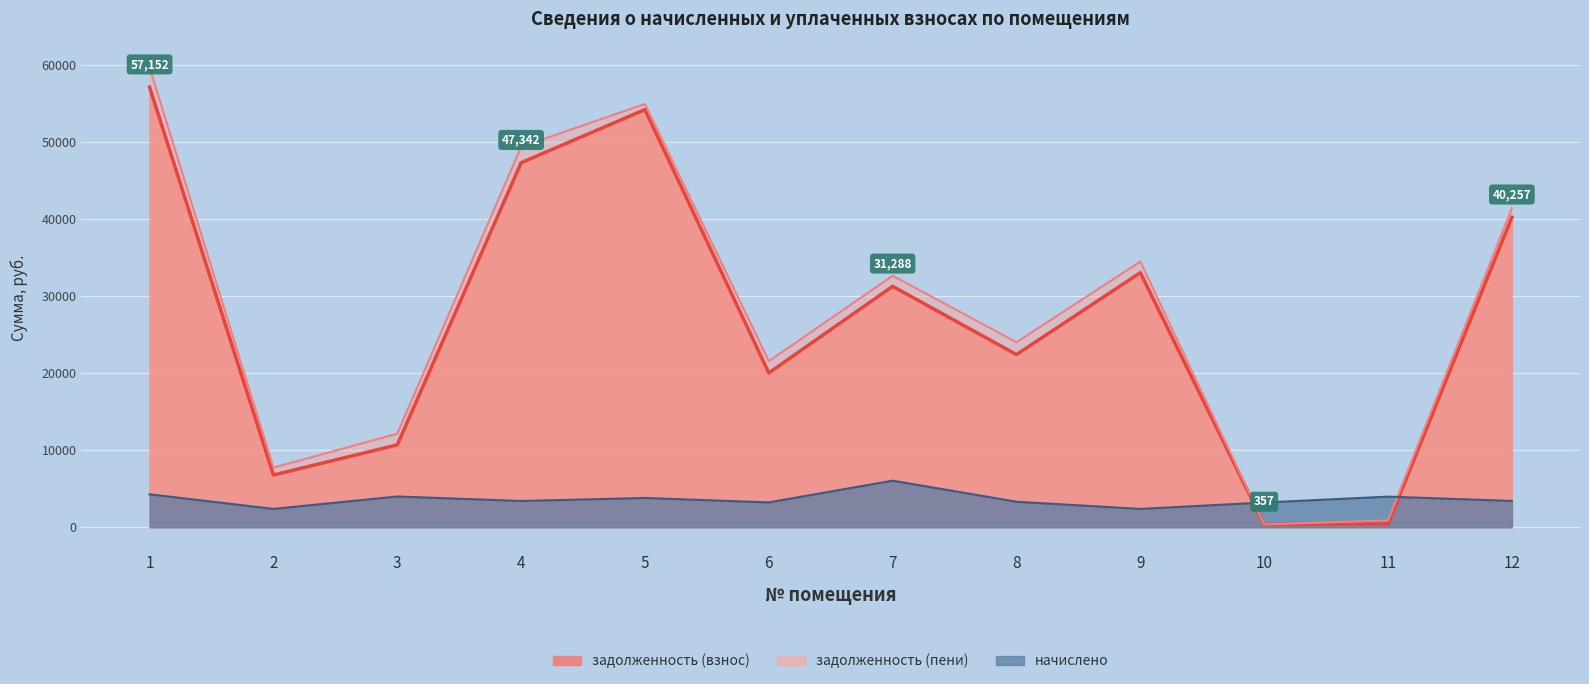

Which category has the lowest value in the задолженность (взнос) series?

10